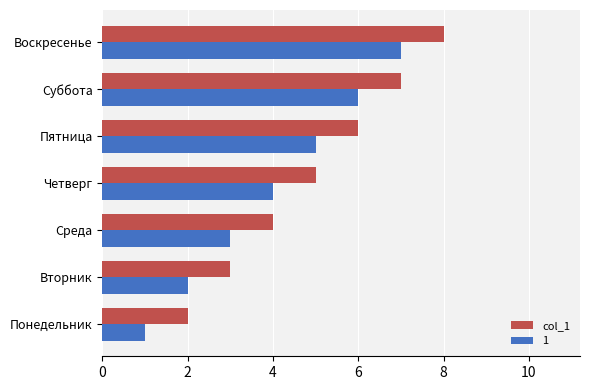

Is it true that col_1 equals 7 at Суббота?

True